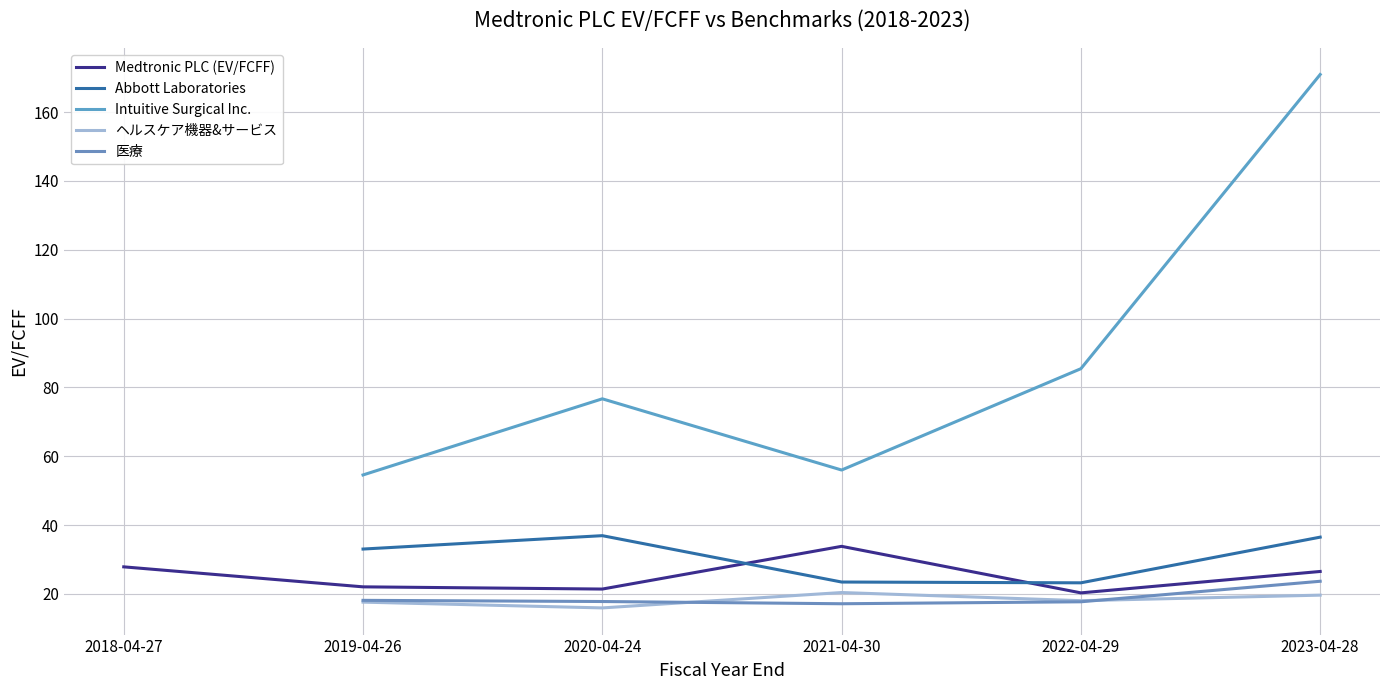

The value of Intuitive Surgical Inc. at 2020-04-24 is 124.2. True or false?

False